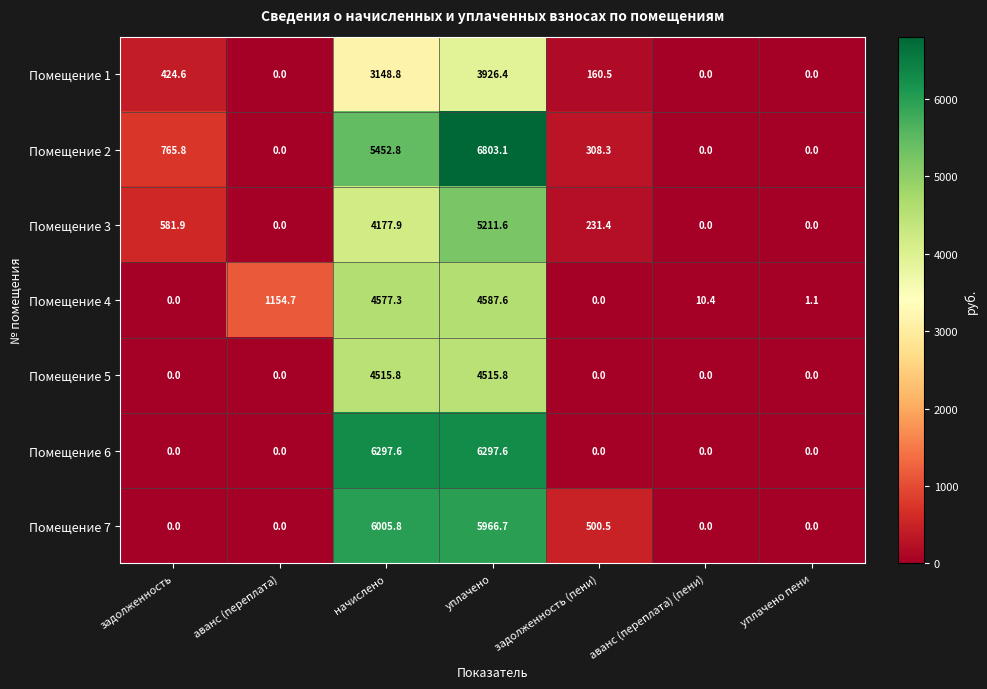

What is the difference between the highest and lowest values at задолженность?

765.8